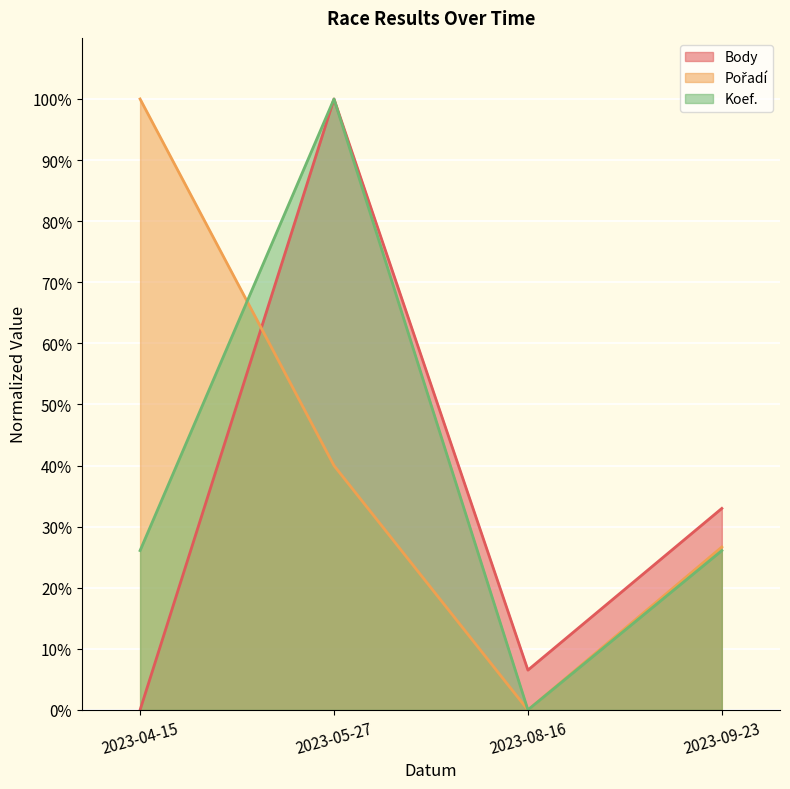

Count the number of categories in the chart.

4